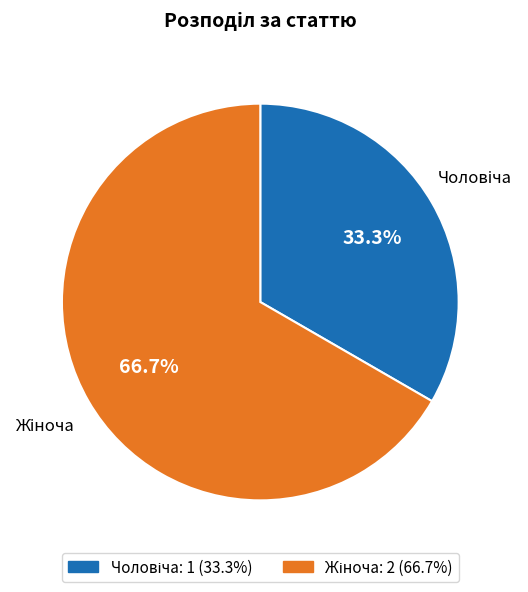

Is there a majority slice in this chart?

Yes